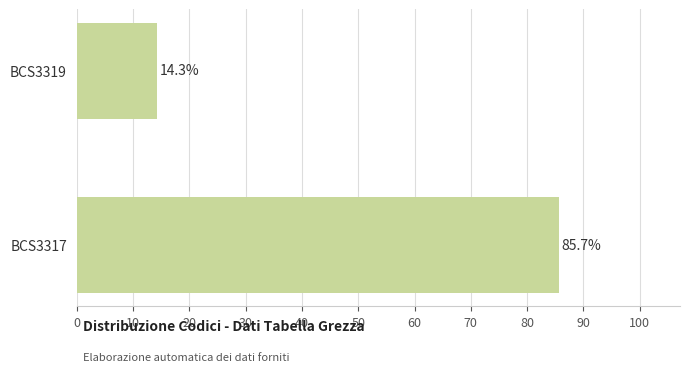

How many values are below 85?

1